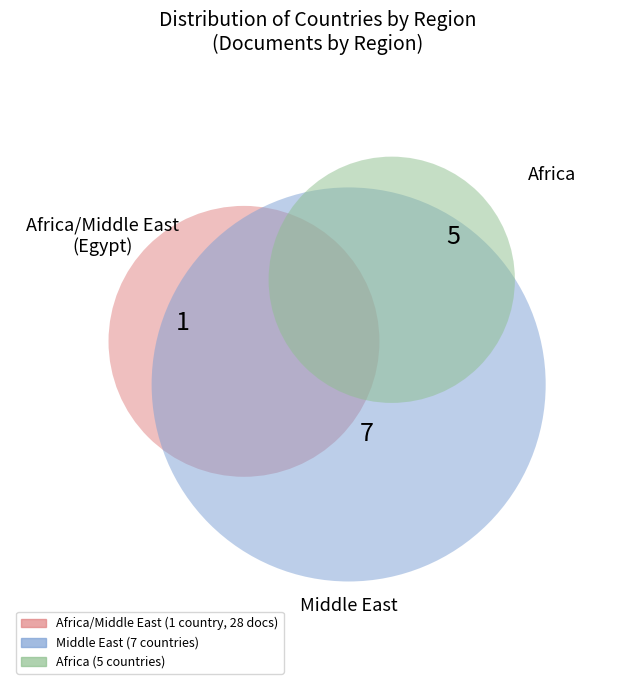

Which category has the smallest portion of the pie?

Africa/Middle East